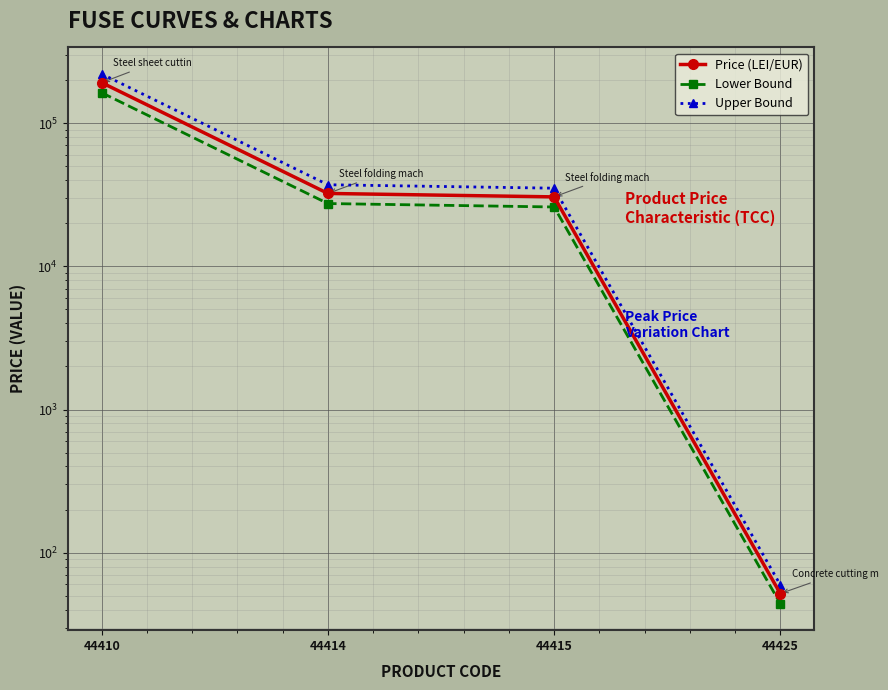

Rank the series at 44425 from highest to lowest value.

Upper Bound, Price (LEI/EUR), Lower Bound